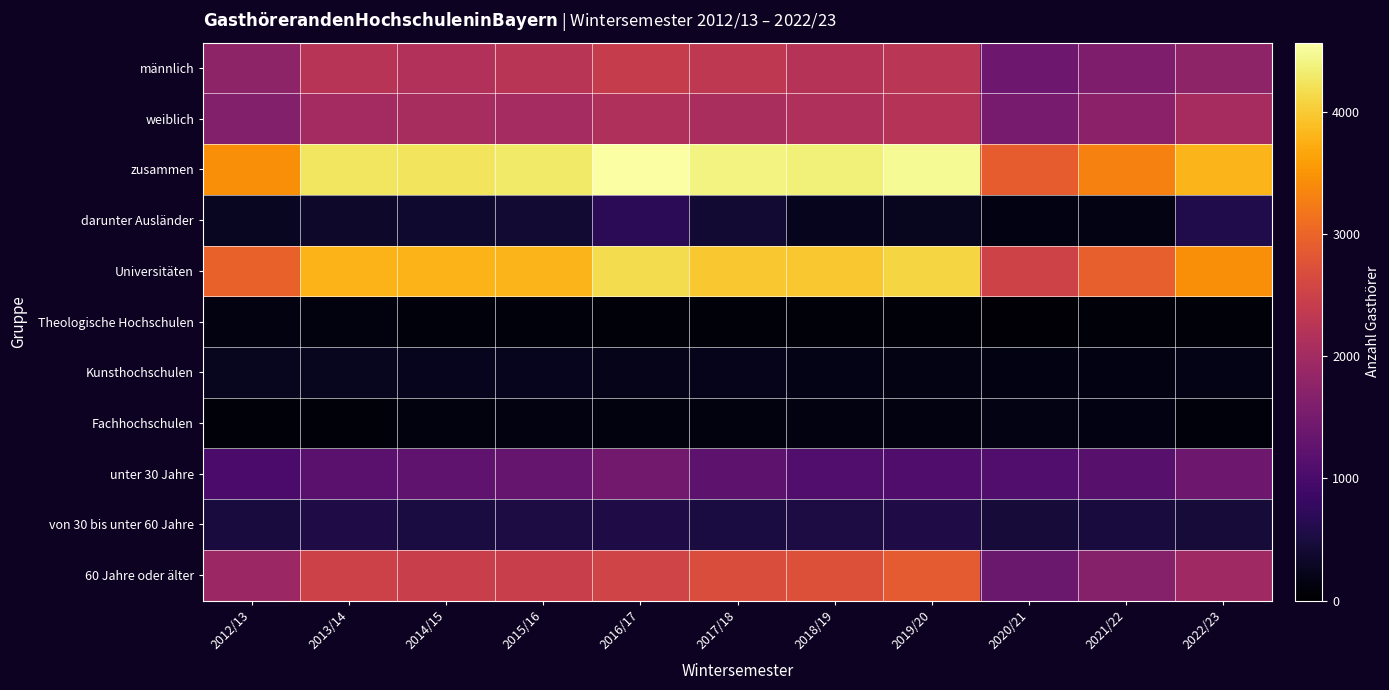

Reading left to right, transcribe all the data shown in this chart.

männlich: 2012/13=1780	2013/14=2246	2014/15=2168	2015/16=2260	2016/17=2425	2017/18=2331	2018/19=2226	2019/20=2270	2020/21=1392	2021/22=1583	2022/23=1775
weiblich: 2012/13=1645	2013/14=2001	2014/15=2067	2015/16=2030	2016/17=2141	2017/18=2069	2018/19=2136	2019/20=2222	2020/21=1512	2021/22=1733	2022/23=2038
zusammen: 2012/13=3425	2013/14=4247	2014/15=4235	2015/16=4290	2016/17=4566	2017/18=4400	2018/19=4362	2019/20=4492	2020/21=2904	2021/22=3316	2022/23=3813
darunter Ausländer: 2012/13=279	2013/14=351	2014/15=379	2015/16=423	2016/17=689	2017/18=397	2018/19=243	2019/20=253	2020/21=160	2021/22=178	2022/23=580
Universitäten: 2012/13=2957	2013/14=3783	2014/15=3784	2015/16=3812	2016/17=4157	2017/18=3975	2018/19=3968	2019/20=4094	2020/21=2527	2021/22=2936	2022/23=3432
Theologische Hochschulen: 2012/13=139	2013/14=117	2014/15=95	2015/16=97	2016/17=86	2017/18=85	2018/19=84	2019/20=85	2020/21=56	2021/22=81	2022/23=83
Kunsthochschulen: 2012/13=251	2013/14=261	2014/15=247	2015/16=248	2016/17=205	2017/18=223	2018/19=182	2019/20=172	2020/21=153	2021/22=151	2022/23=193
Fachhochschulen: 2012/13=78	2013/14=86	2014/15=109	2015/16=133	2016/17=118	2017/18=117	2018/19=128	2019/20=141	2020/21=168	2021/22=148	2022/23=105
unter 30 Jahre: 2012/13=1014	2013/14=1187	2014/15=1266	2015/16=1312	2016/17=1453	2017/18=1219	2018/19=1098	2019/20=1079	2020/21=1088	2021/22=1172	2022/23=1402
von 30 bis unter 60 Jahre: 2012/13=486	2013/14=555	2014/15=514	2015/16=526	2016/17=568	2017/18=505	2018/19=527	2019/20=554	2020/21=449	2021/22=484	2022/23=462
60 Jahre oder älter: 2012/13=1925	2013/14=2505	2014/15=2455	2015/16=2452	2016/17=2545	2017/18=2676	2018/19=2737	2019/20=2859	2020/21=1367	2021/22=1660	2022/23=1949